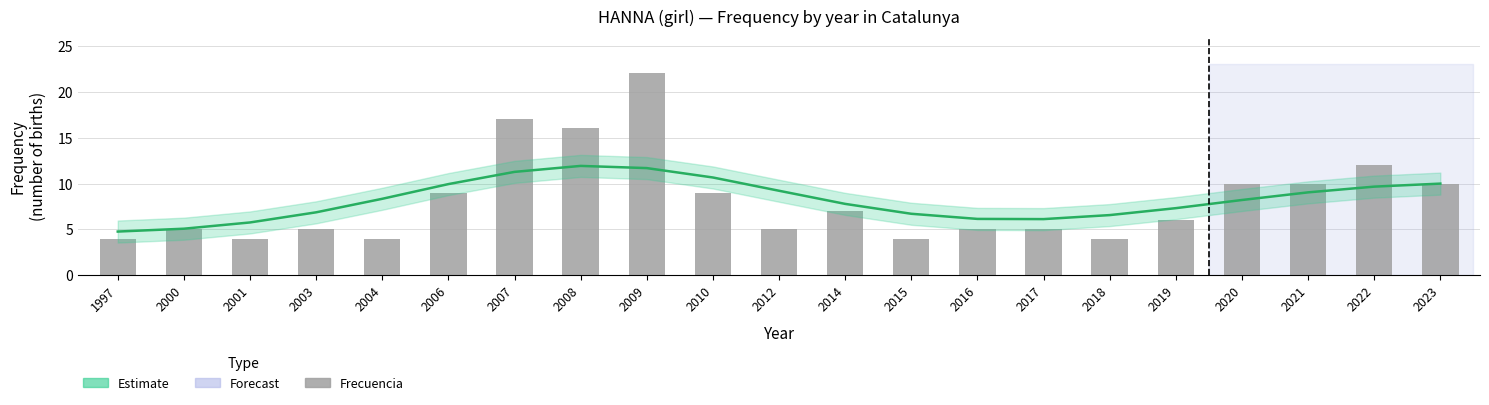

What is the value of the 20th bar from the left?

12